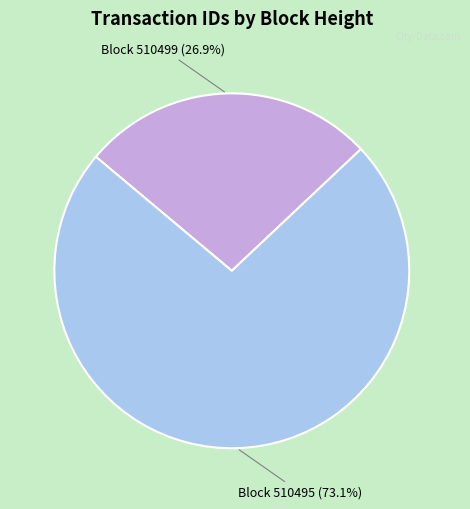

What is the total percentage of Block 510499 and Block 510495?

100.0%